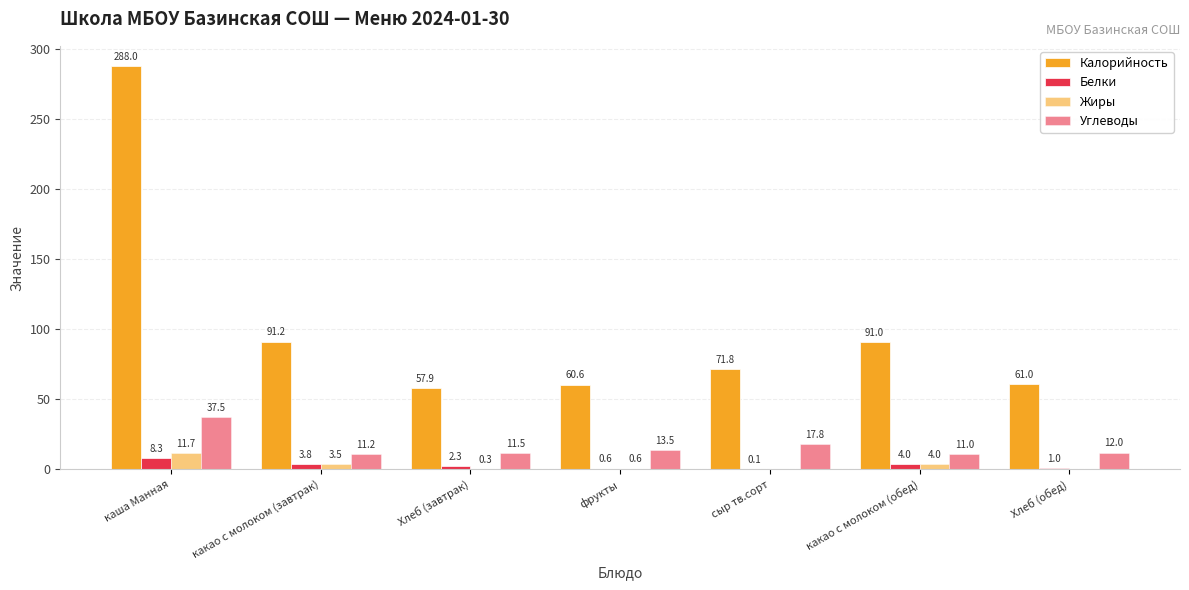

How many groups of bars are there?

7